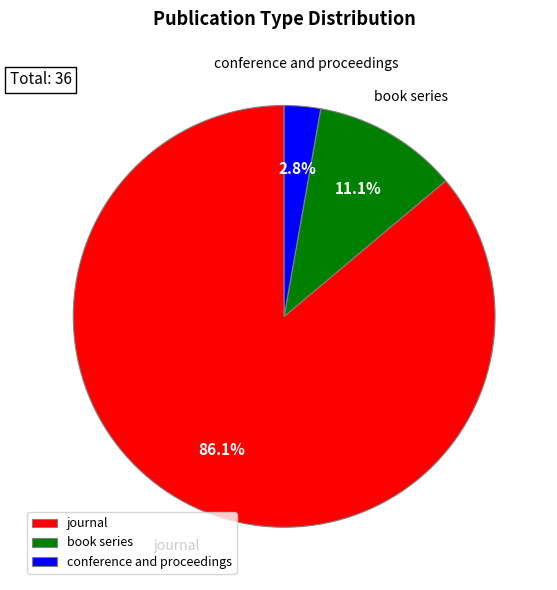

To the nearest percent, what is the difference between the largest and smallest slice percentages?

83%